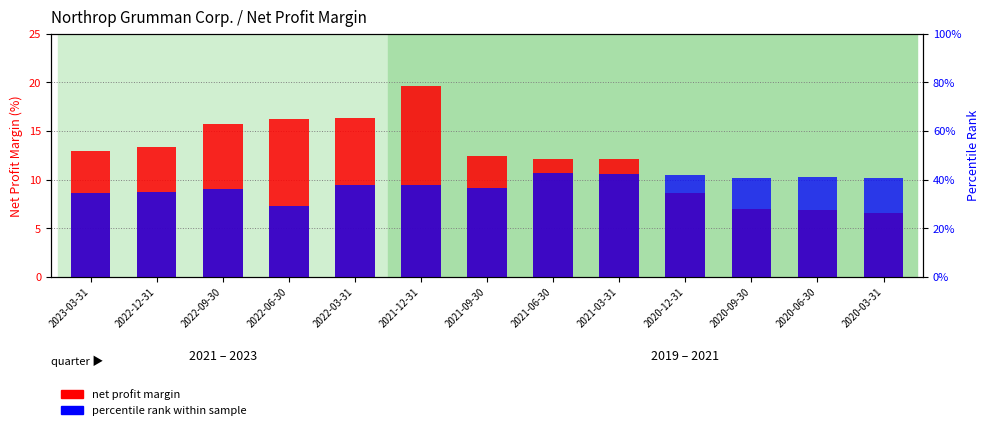

List the series in order of their overall mean, highest first.

net profit margin, percentile rank within sample